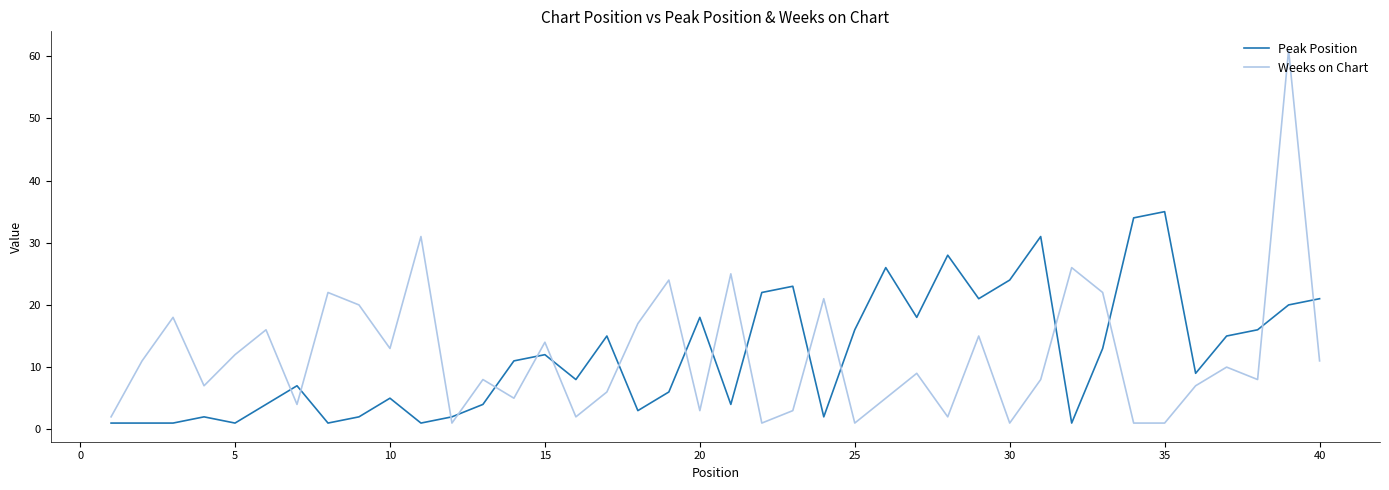

What are all the series names shown in the legend?

Peak Position, Weeks on Chart